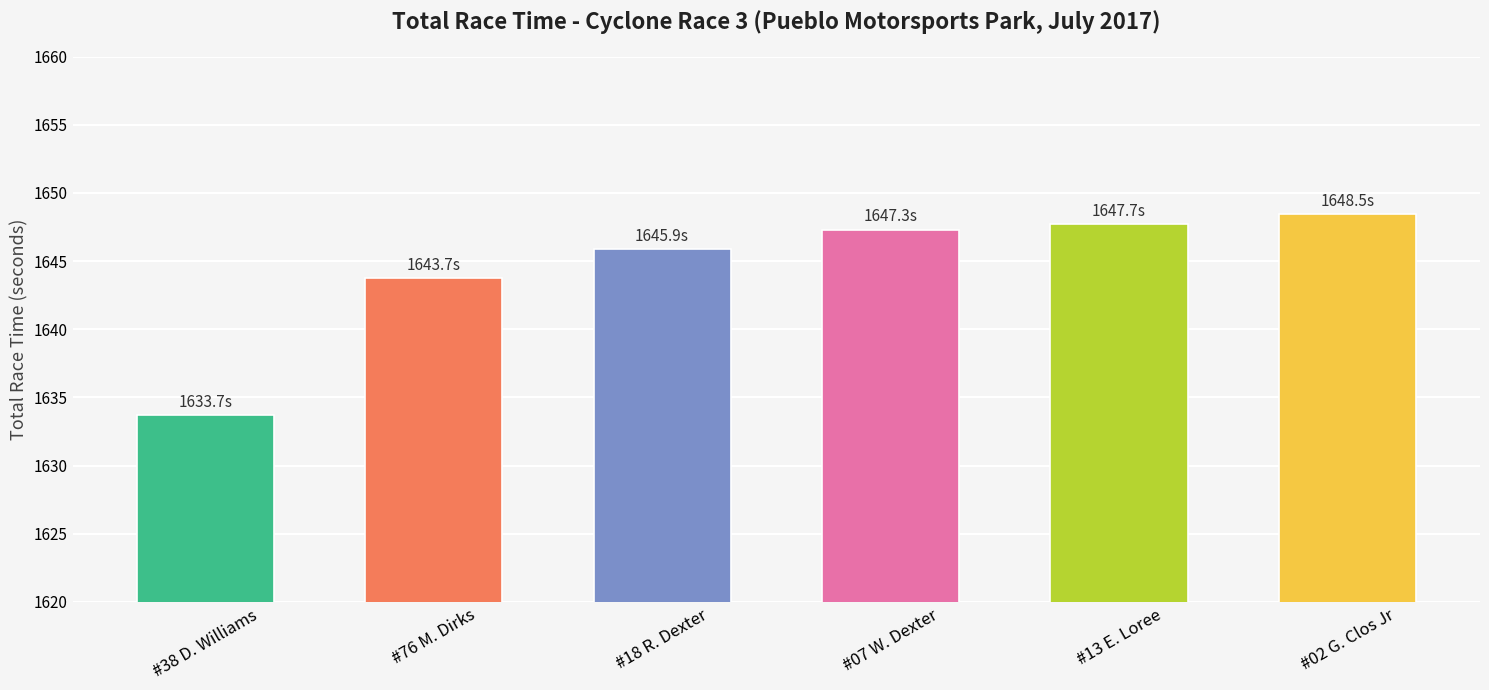

True or false: the data shows 1647.3 at #07 W. Dexter.

True